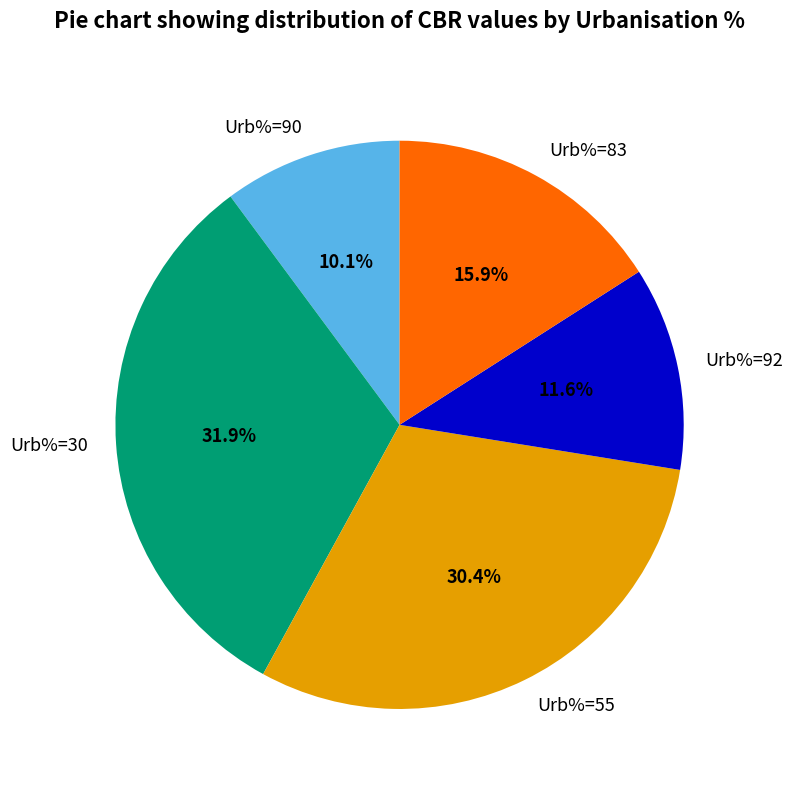

What percentage is the Urb%=83 slice, to the nearest percent?

16%